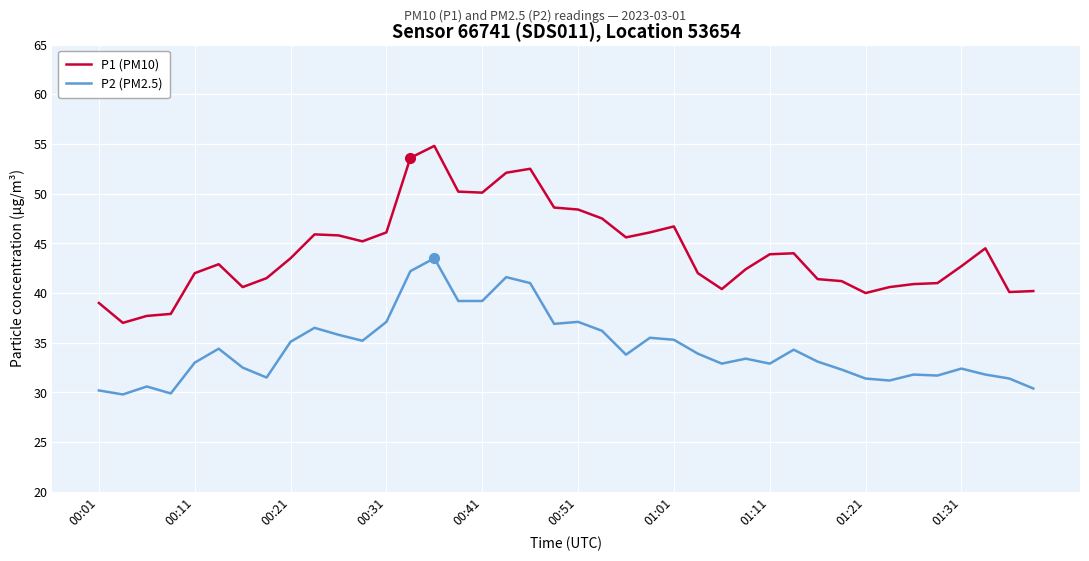

What is the highest value of the P1 (PM10) series?

54.8